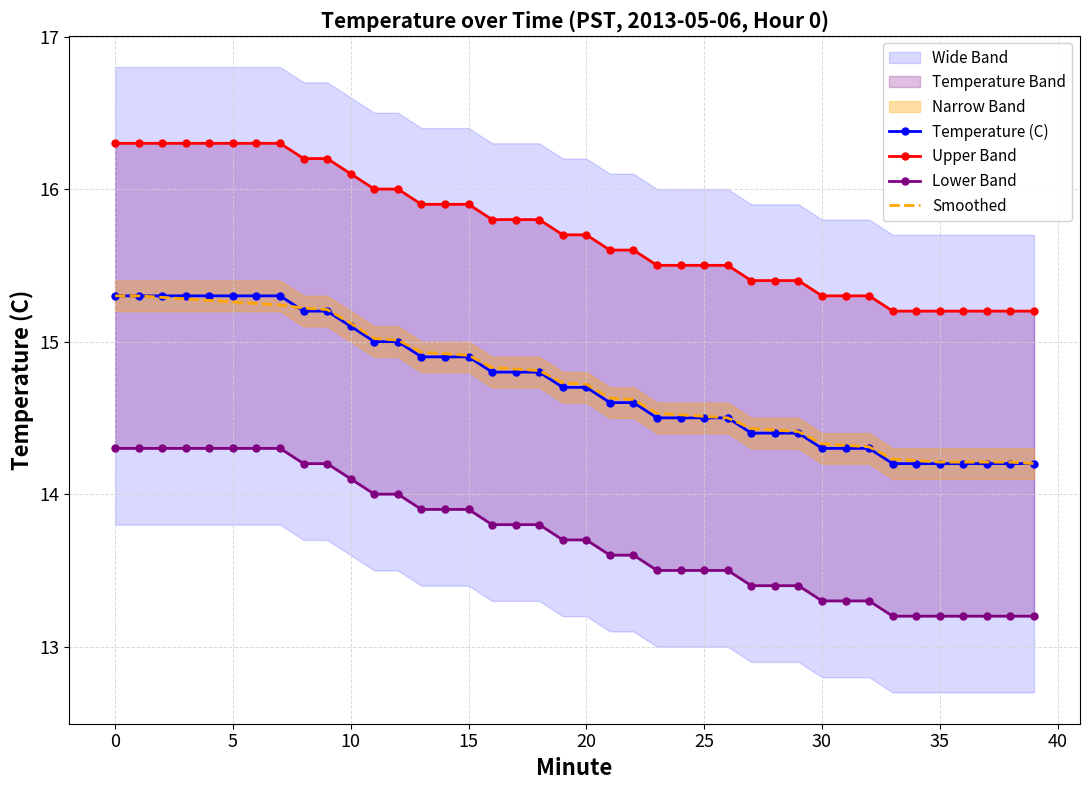

Reading left to right, what are all the values shown in this chart?

Temperature (C): 15.3	15.3	15.3	15.3	15.3	15.3	15.3	15.3	15.2	15.2	15.1	15.0	15.0	14.9	14.9	14.9	14.8	14.8	14.8	14.7	14.7	14.6	14.6	14.5	14.5	14.5	14.5	14.4	14.4	14.4	14.3	14.3	14.3	14.2	14.2	14.2	14.2	14.2	14.2	14.2
Upper Band: 16.3	16.3	16.3	16.3	16.3	16.3	16.3	16.3	16.2	16.2	16.1	16.0	16.0	15.9	15.9	15.9	15.8	15.8	15.8	15.7	15.7	15.6	15.6	15.5	15.5	15.5	15.5	15.4	15.4	15.4	15.3	15.3	15.3	15.2	15.2	15.2	15.2	15.2	15.2	15.2
Lower Band: 14.3	14.3	14.3	14.3	14.3	14.3	14.3	14.3	14.2	14.2	14.1	14.0	14.0	13.9	13.9	13.9	13.8	13.8	13.8	13.7	13.7	13.6	13.6	13.5	13.5	13.5	13.5	13.4	13.4	13.4	13.3	13.3	13.3	13.2	13.2	13.2	13.2	13.2	13.2	13.2
Smoothed: 15.3	15.3	15.3	15.3	15.3	15.3	15.2	15.2	15.2	15.2	15.1	15.0	15.0	14.9	14.9	14.9	14.8	14.8	14.8	14.7	14.7	14.6	14.6	14.5	14.5	14.5	14.5	14.4	14.4	14.4	14.3	14.3	14.3	14.2	14.2	14.2	14.2	14.2	14.2	14.2